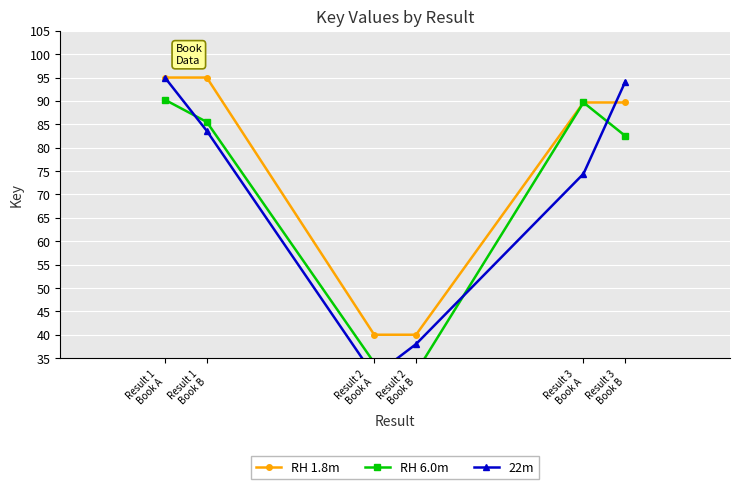

Rank the series at Result 3
Book B from highest to lowest value.

22m, RH 1.8m, RH 6.0m